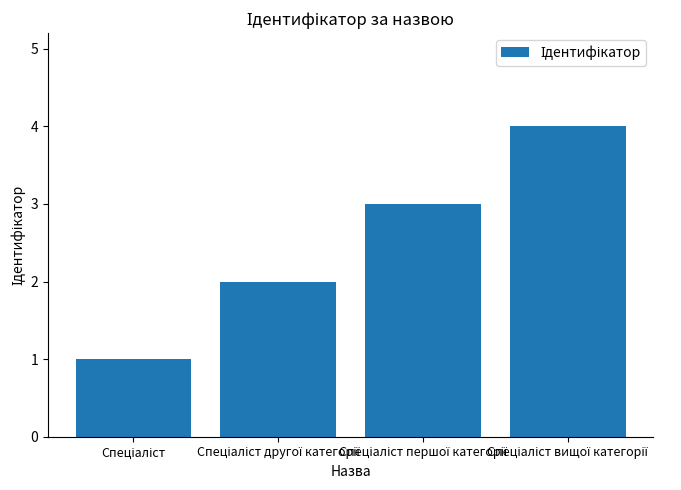

Reading left to right, what are all the values shown in this chart?

1	2	3	4